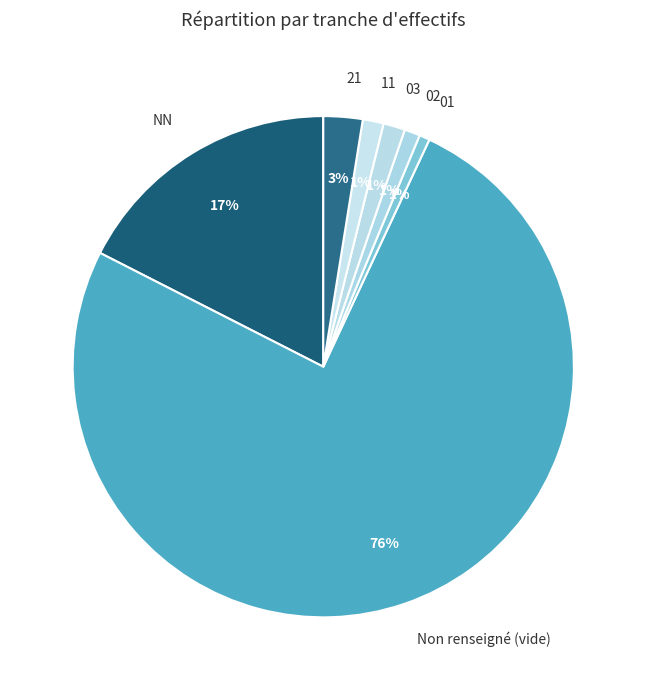

Which has a higher value, 11 or Non renseigné (vide)?

Non renseigné (vide)